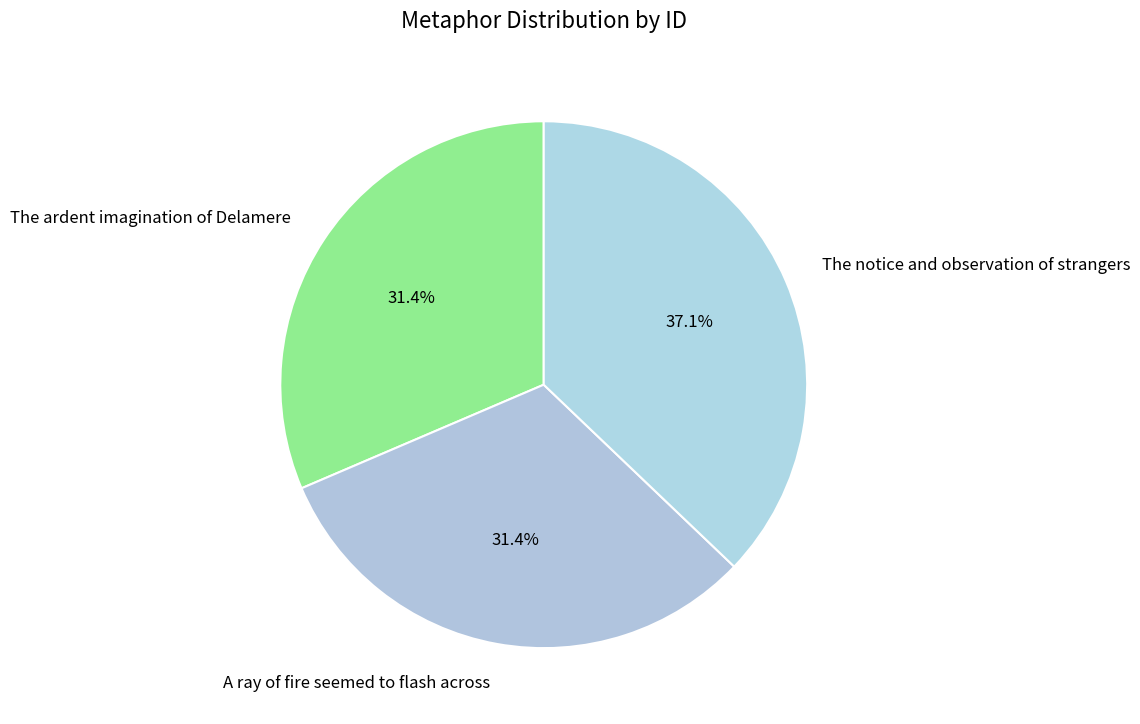

Is there any slice that represents more than half of the pie?

No